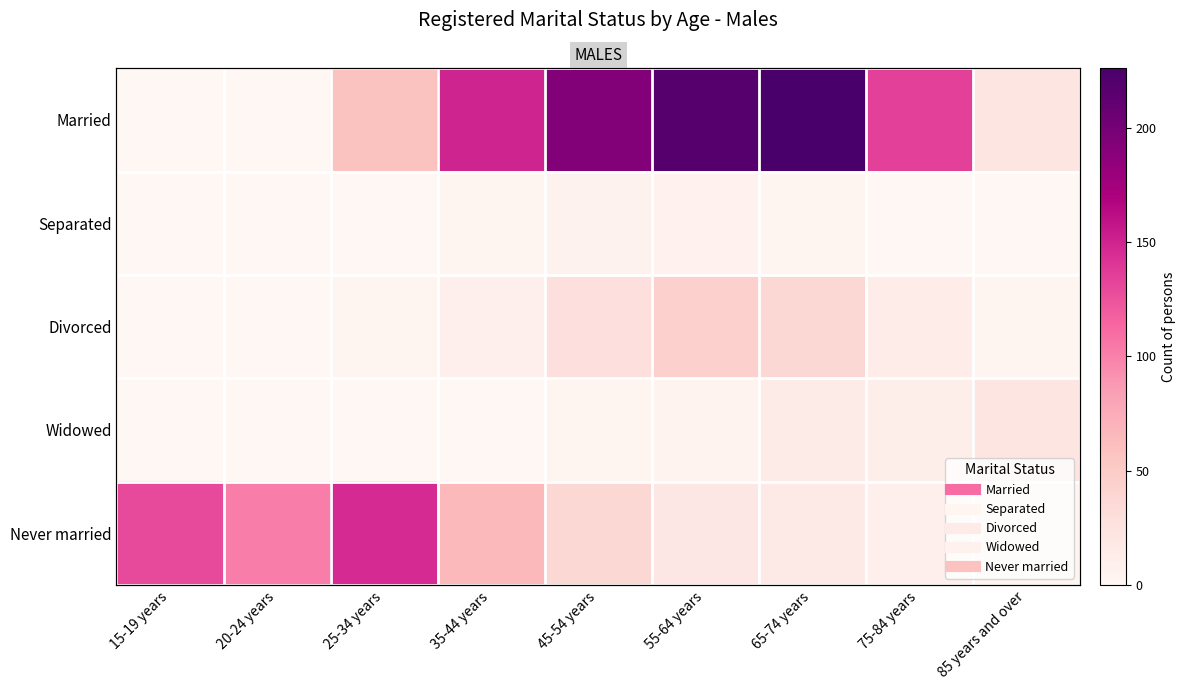

What value does the Never married series have at 75-84 years?

9